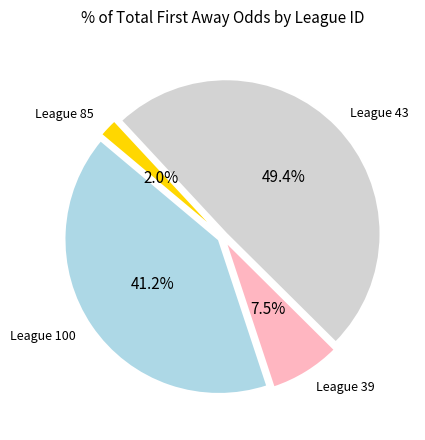

Does any single category account for the majority?

No